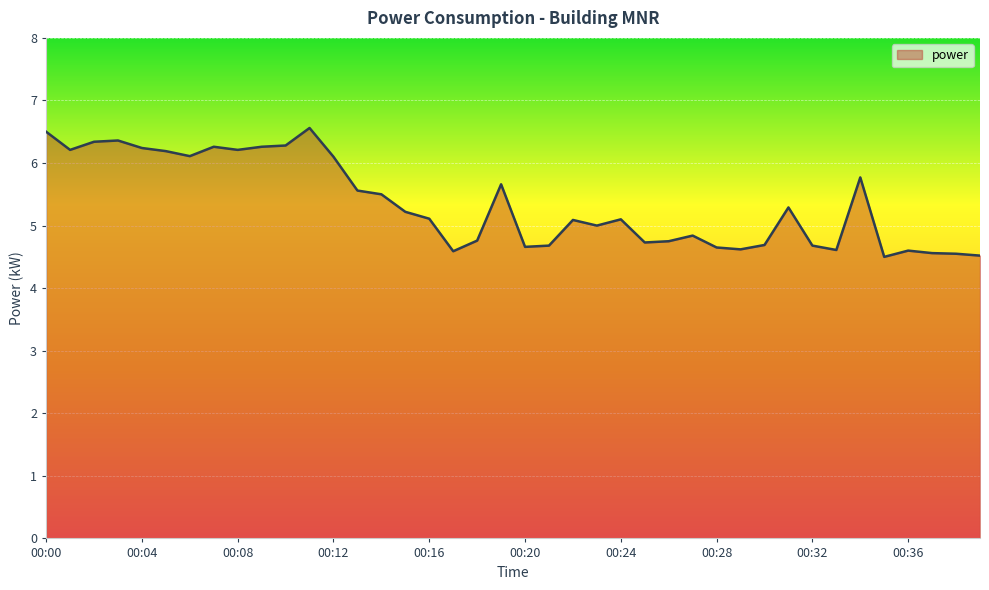

What is the minimum value shown in the chart?

4.5